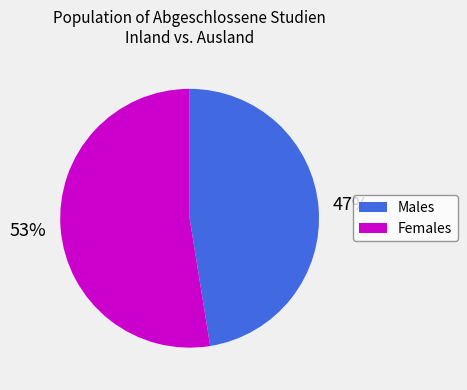

How many slices are in this pie chart?

2